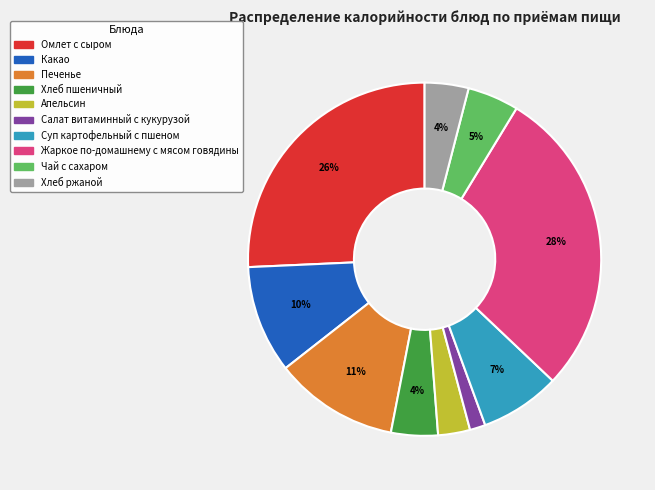

To the nearest percent, what percentage of the pie is Хлеб пшеничный?

4%